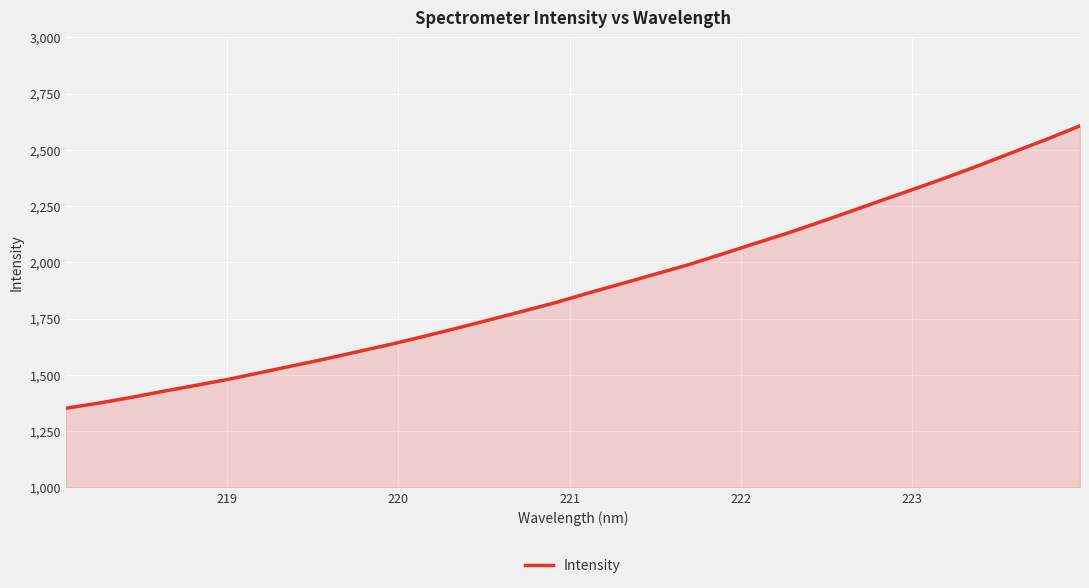

What is the difference between the maximum and minimum values?

1255.2